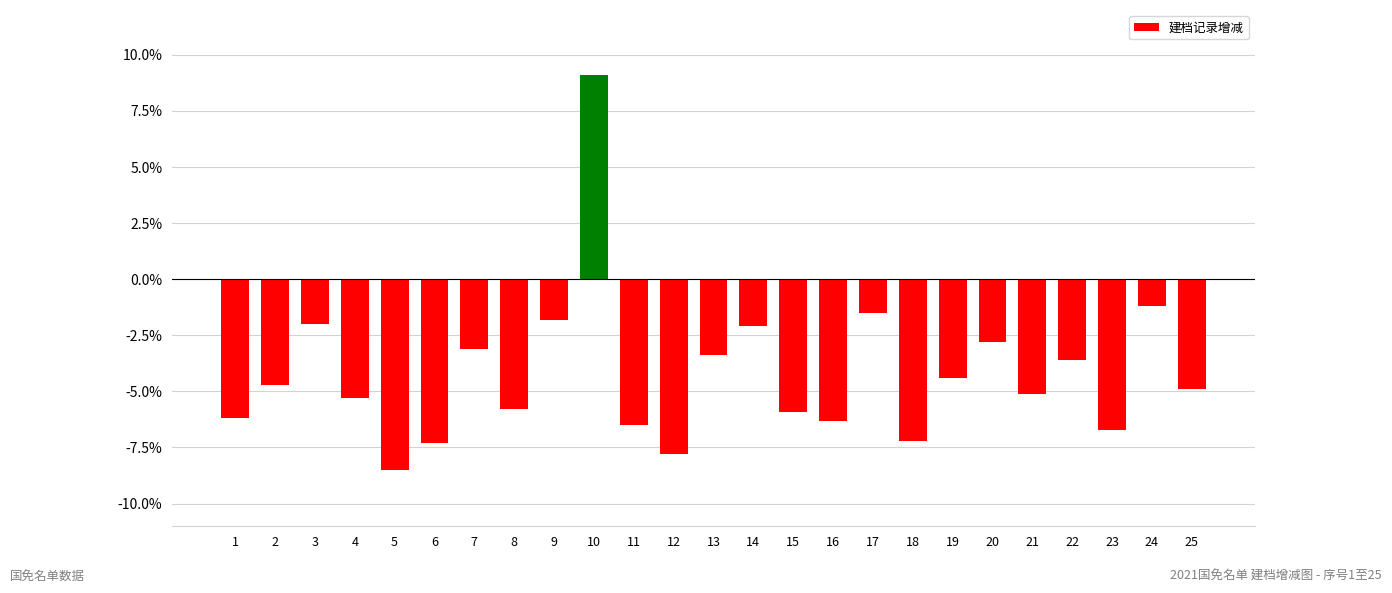

Are the bars grouped side by side (vs. stacked)?

No